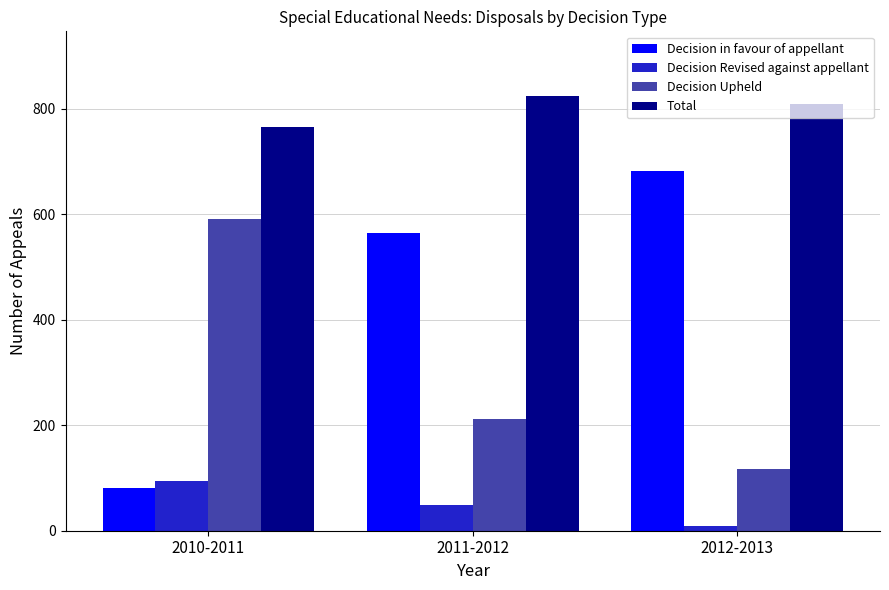

Where is Total nearest to the value 794?

2012-2013